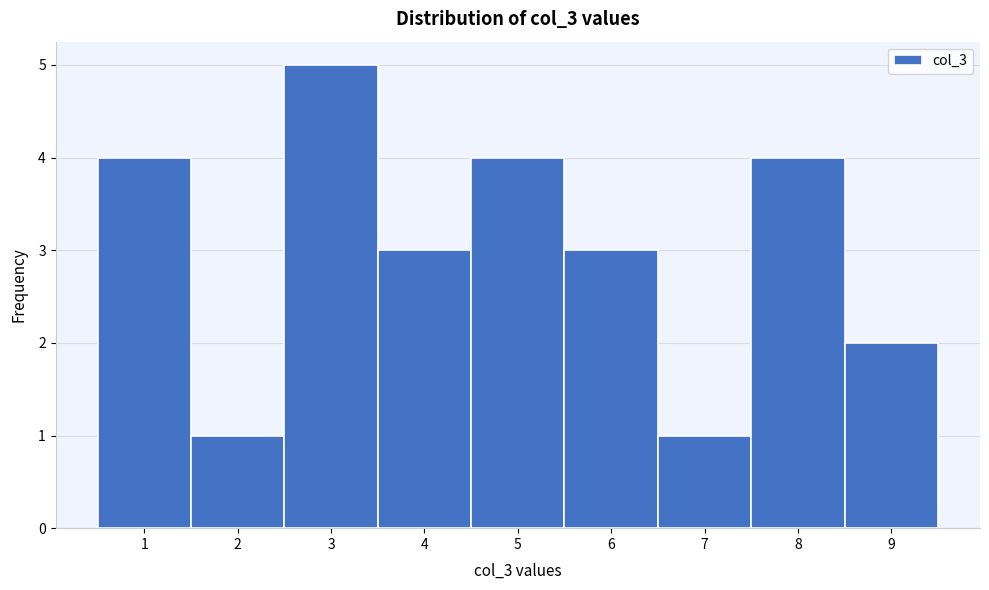

Reading left to right, list every bar in this chart as the range it spans on the x-axis followed by its height. The values are not printed on the chart, so give them approximately, as read against the axis.

0.5 to 1.5: 4
1.5 to 2.5: 1
2.5 to 3.5: 5
3.5 to 4.5: 3
4.5 to 5.5: 4
5.5 to 6.5: 3
6.5 to 7.5: 1
7.5 to 8.5: 4
8.5 to 9.5: 2